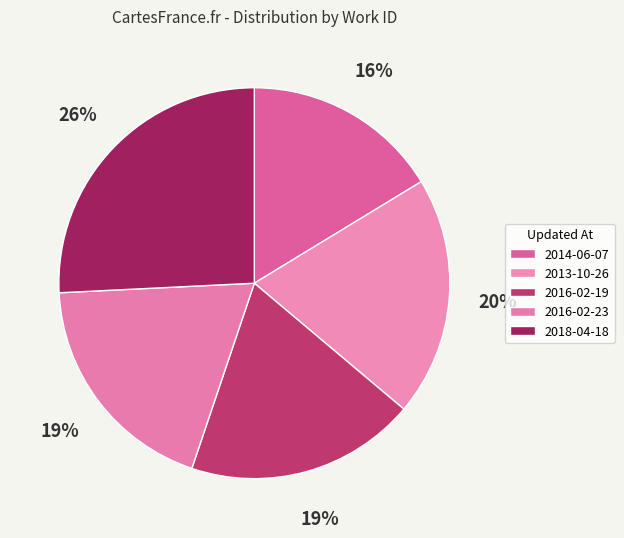

Combined, what portion of the pie is 2013-10-26 and 2014-06-07?

36.1%